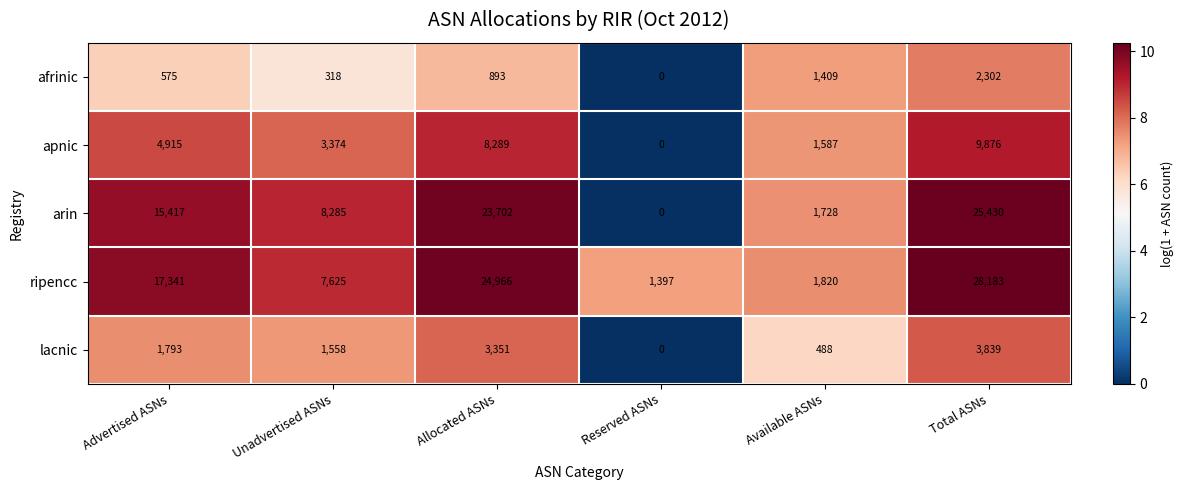

Reading right to left, transcribe all the data shown in this chart.

afrinic: Total ASNs=2302	Available ASNs=1409	Reserved ASNs=0	Allocated ASNs=893	Unadvertised ASNs=318	Advertised ASNs=575
apnic: Total ASNs=9876	Available ASNs=1587	Reserved ASNs=0	Allocated ASNs=8289	Unadvertised ASNs=3374	Advertised ASNs=4915
arin: Total ASNs=25430	Available ASNs=1728	Reserved ASNs=0	Allocated ASNs=23702	Unadvertised ASNs=8285	Advertised ASNs=15417
ripencc: Total ASNs=28183	Available ASNs=1820	Reserved ASNs=1397	Allocated ASNs=24966	Unadvertised ASNs=7625	Advertised ASNs=17341
lacnic: Total ASNs=3839	Available ASNs=488	Reserved ASNs=0	Allocated ASNs=3351	Unadvertised ASNs=1558	Advertised ASNs=1793